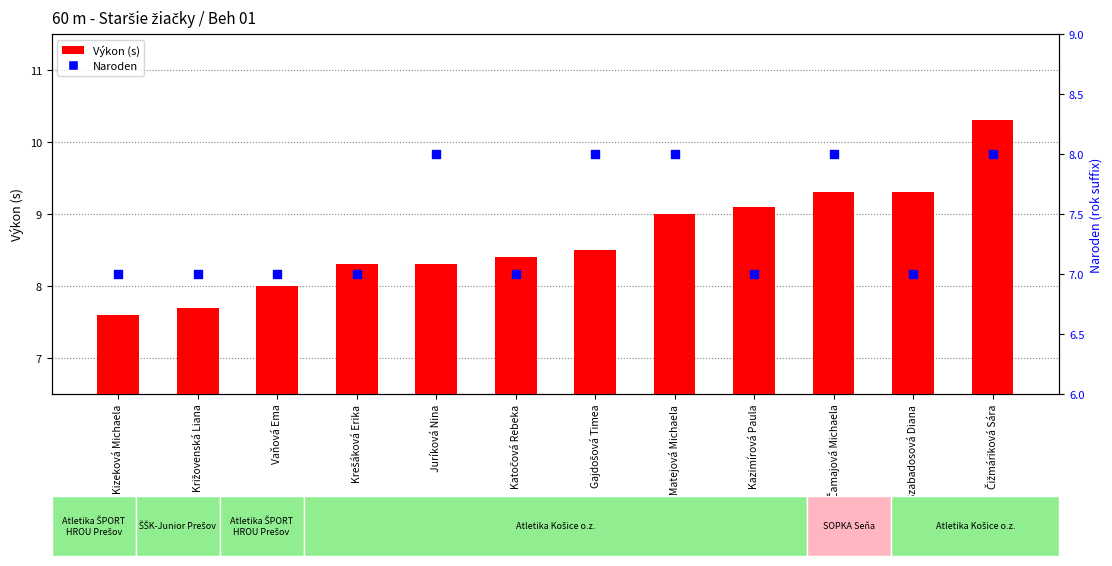

At which category is the sum across all series the highest?

Čižmáriková Sára